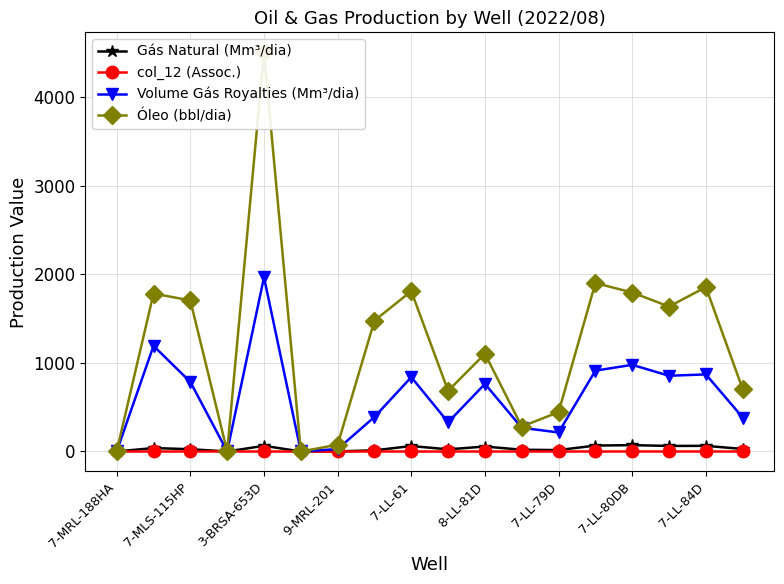

How many values in Gás Natural (Mm³/dia) are above zero?

16